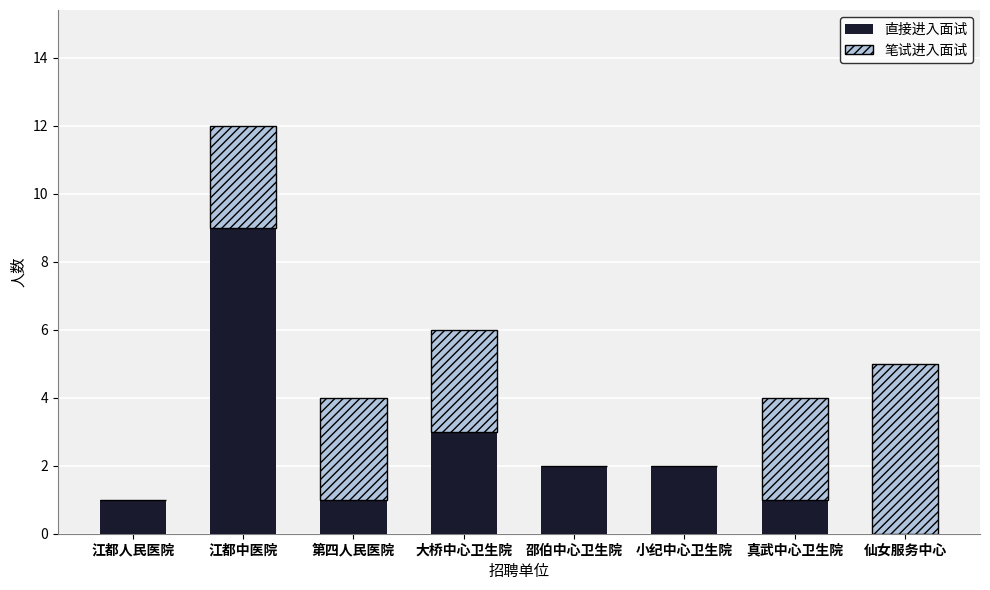

What is the total value across all series at 小纪中心卫生院?

2